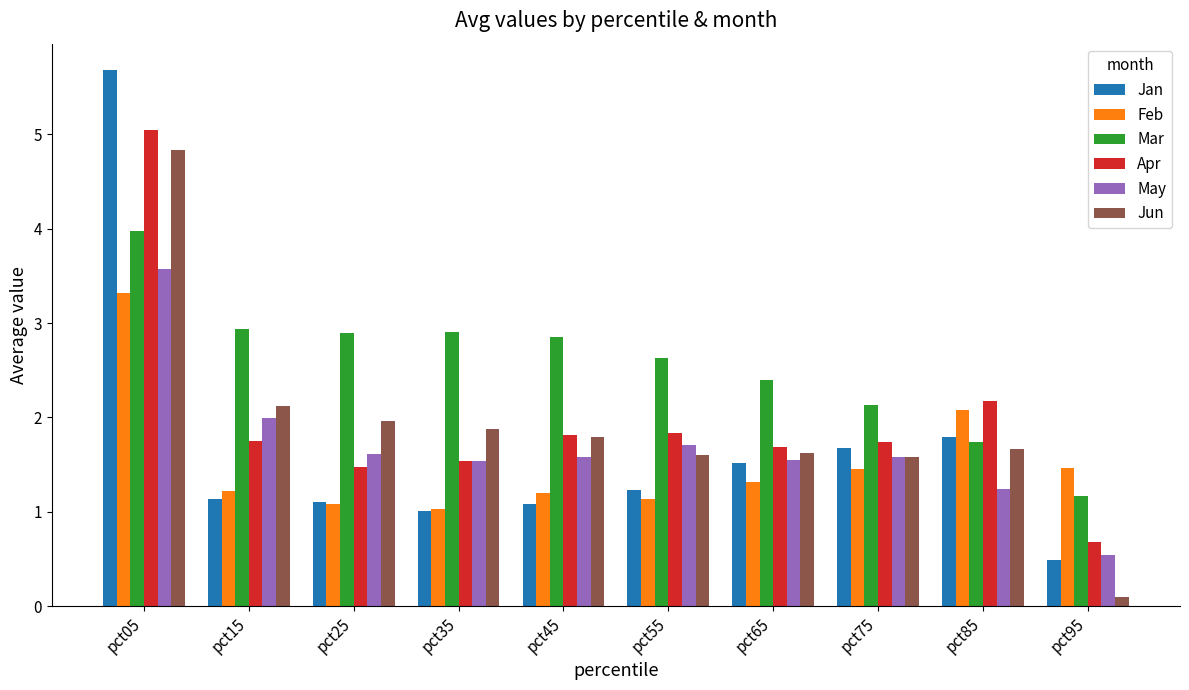

What is the highest value of the Jun series?

4.8